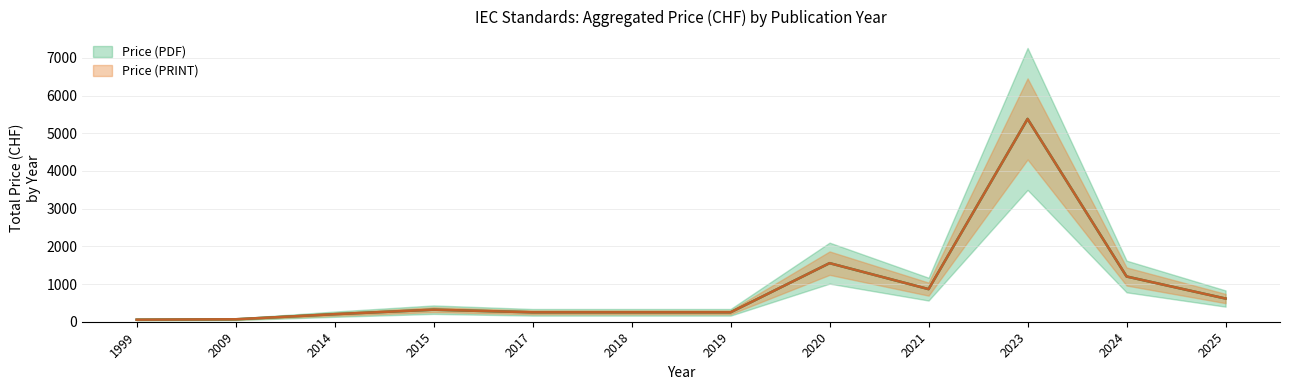

How many lines are shown in the chart?

2